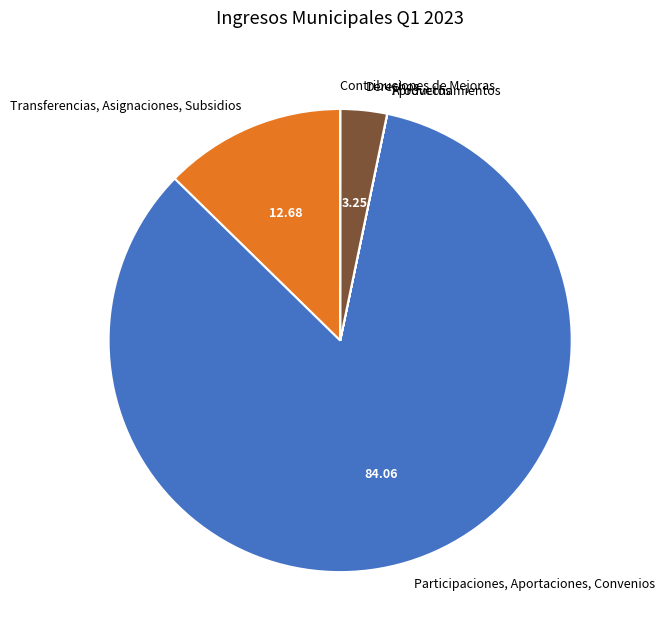

Which category has the biggest portion of the pie?

Participaciones, Aportaciones, Convenios